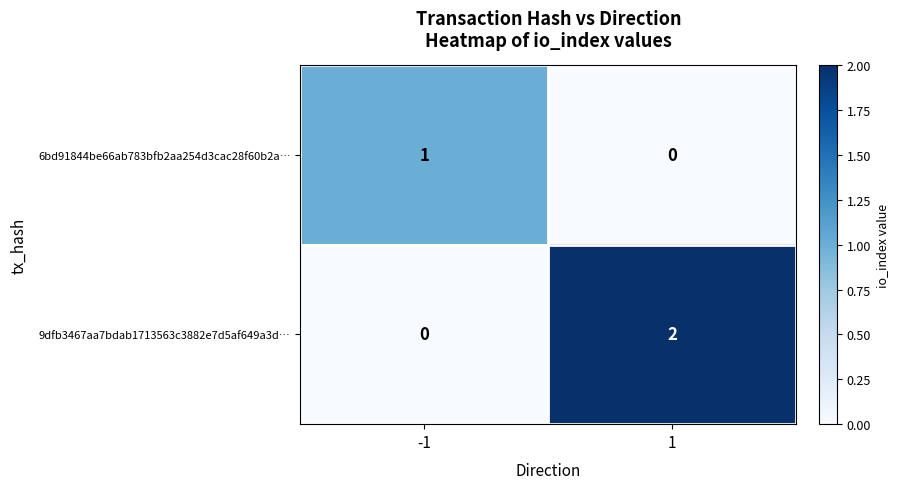

Which series has the largest total across all categories?

9dfb3467aa7bdab1713563c3882e7d5af649a3d…